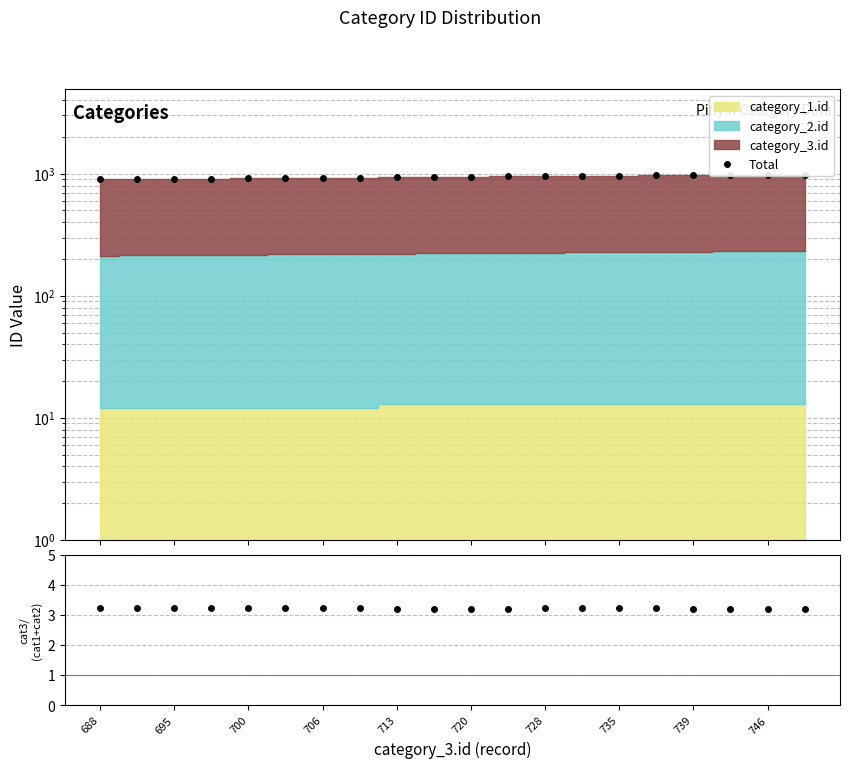

What is the minimum value for cat3/total?

3.2